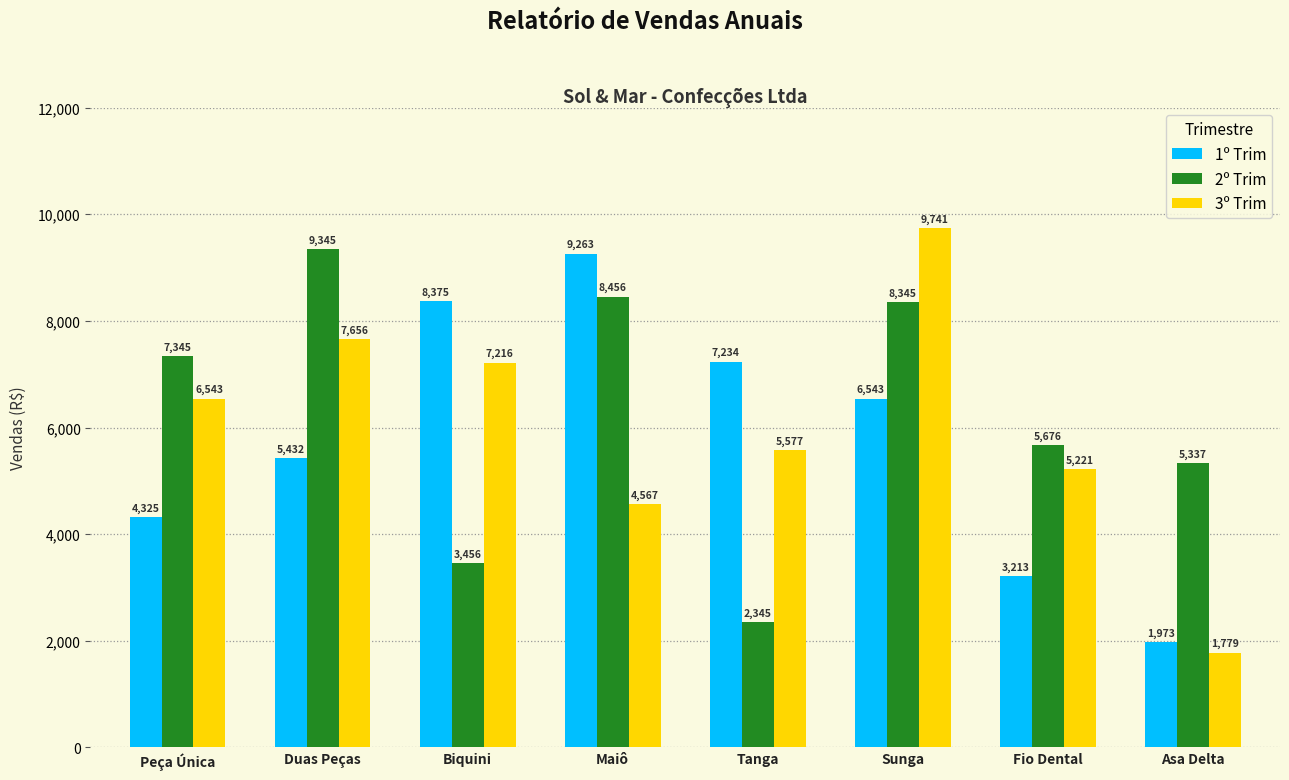

The value of 2º Trim at Sunga is 12304. True or false?

False